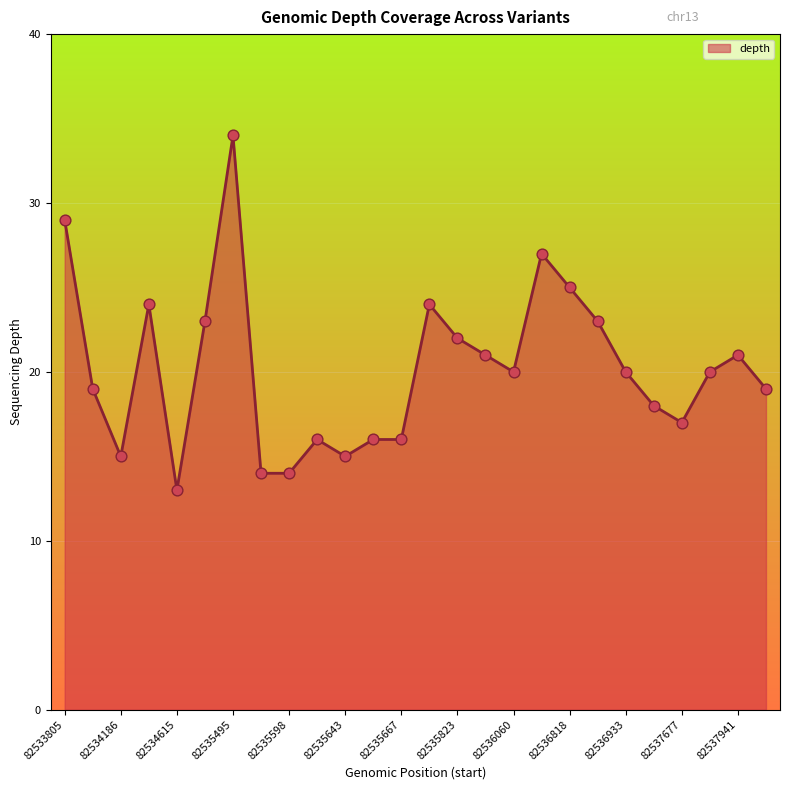

What is the ratio of the value at 82535643 to the value at 82536933?

0.8